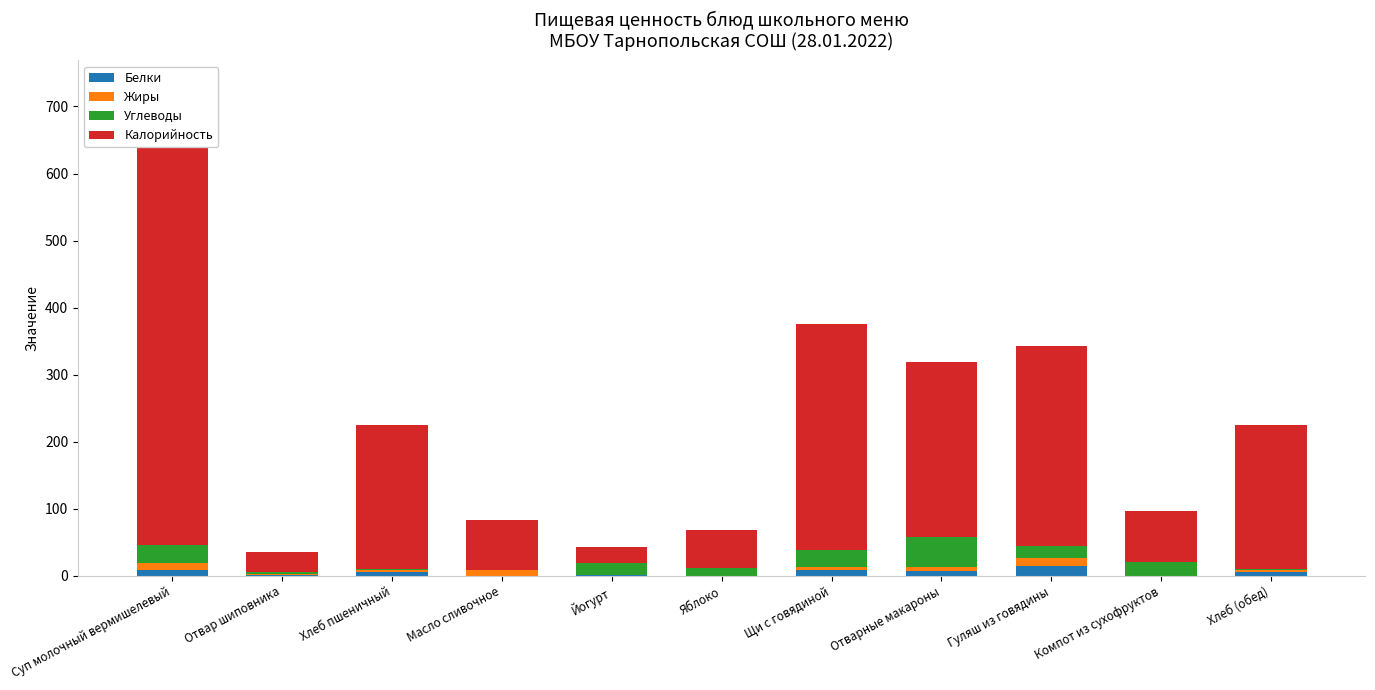

At which label does Калорийность reach its minimum?

Йогурт